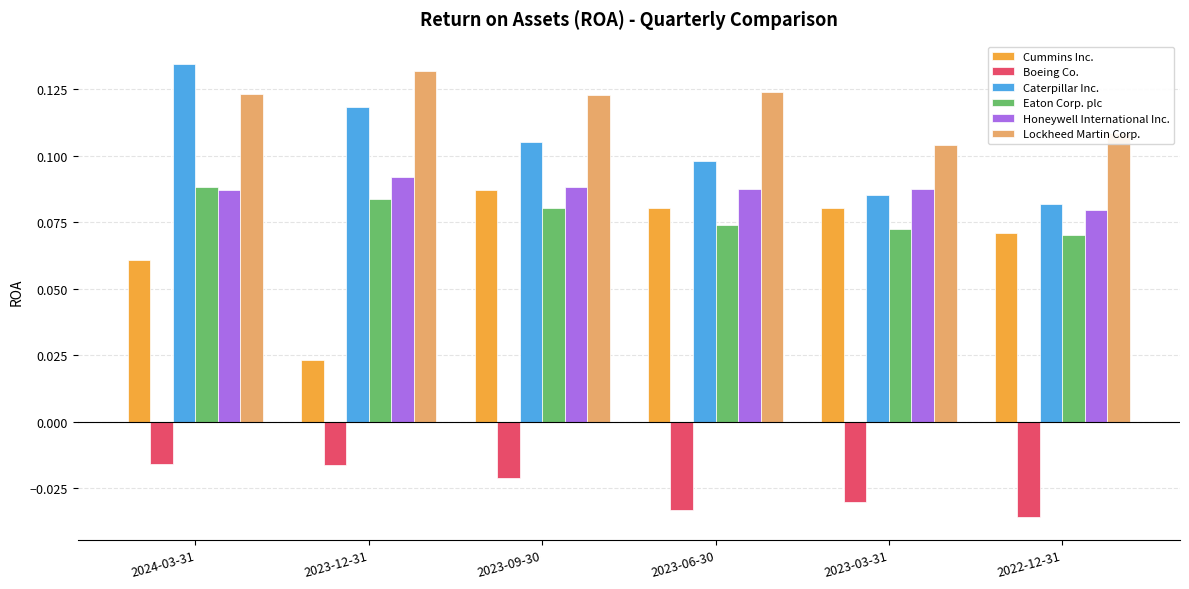

At which label does Cummins Inc. reach its peak?

2023-09-30